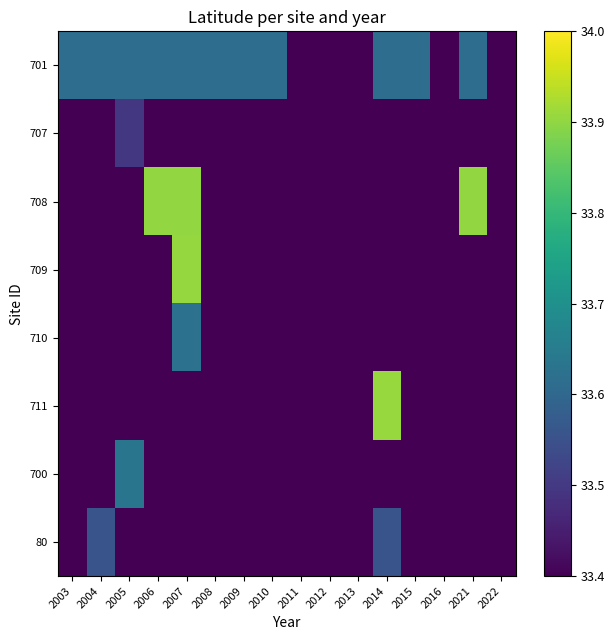

Reading left to right, transcribe all the data shown in this chart.

701: 2003=33.6	2004=33.6	2005=33.6	2006=33.6	2007=33.6	2008=33.6	2009=33.6	2010=33.6	2011=0.0	2012=0.0	2013=0.0	2014=33.6	2015=33.6	2016=0.0	2021=33.6	2022=0.0
707: 2003=0.0	2004=0.0	2005=33.5	2006=0.0	2007=0.0	2008=0.0	2009=0.0	2010=0.0	2011=0.0	2012=0.0	2013=0.0	2014=0.0	2015=0.0	2016=0.0	2021=0.0	2022=0.0
708: 2003=0.0	2004=0.0	2005=0.0	2006=33.9	2007=33.9	2008=0.0	2009=0.0	2010=0.0	2011=0.0	2012=0.0	2013=0.0	2014=0.0	2015=0.0	2016=0.0	2021=33.9	2022=0.0
709: 2003=0.0	2004=0.0	2005=0.0	2006=0.0	2007=33.9	2008=0.0	2009=0.0	2010=0.0	2011=0.0	2012=0.0	2013=0.0	2014=0.0	2015=0.0	2016=0.0	2021=0.0	2022=0.0
710: 2003=0.0	2004=0.0	2005=0.0	2006=0.0	2007=33.6	2008=0.0	2009=0.0	2010=0.0	2011=0.0	2012=0.0	2013=0.0	2014=0.0	2015=0.0	2016=0.0	2021=0.0	2022=0.0
711: 2003=0.0	2004=0.0	2005=0.0	2006=0.0	2007=0.0	2008=0.0	2009=0.0	2010=0.0	2011=0.0	2012=0.0	2013=0.0	2014=33.9	2015=0.0	2016=0.0	2021=0.0	2022=0.0
700: 2003=0.0	2004=0.0	2005=33.6	2006=0.0	2007=0.0	2008=0.0	2009=0.0	2010=0.0	2011=0.0	2012=0.0	2013=0.0	2014=0.0	2015=0.0	2016=0.0	2021=0.0	2022=0.0
80: 2003=0.0	2004=33.6	2005=0.0	2006=0.0	2007=0.0	2008=0.0	2009=0.0	2010=0.0	2011=0.0	2012=0.0	2013=0.0	2014=33.6	2015=0.0	2016=0.0	2021=0.0	2022=0.0